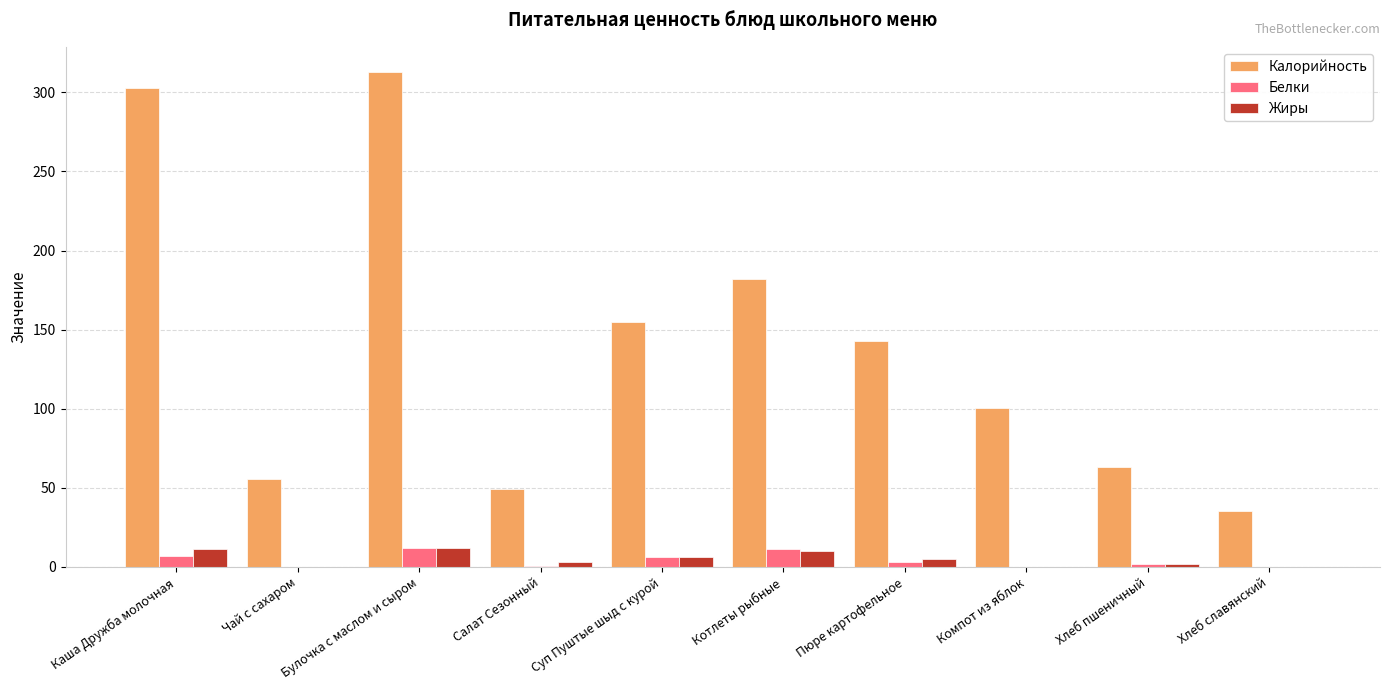

Is the value of Калорийность at Хлеб пшеничный greater than the value of Жиры at Хлеб пшеничный?

Yes